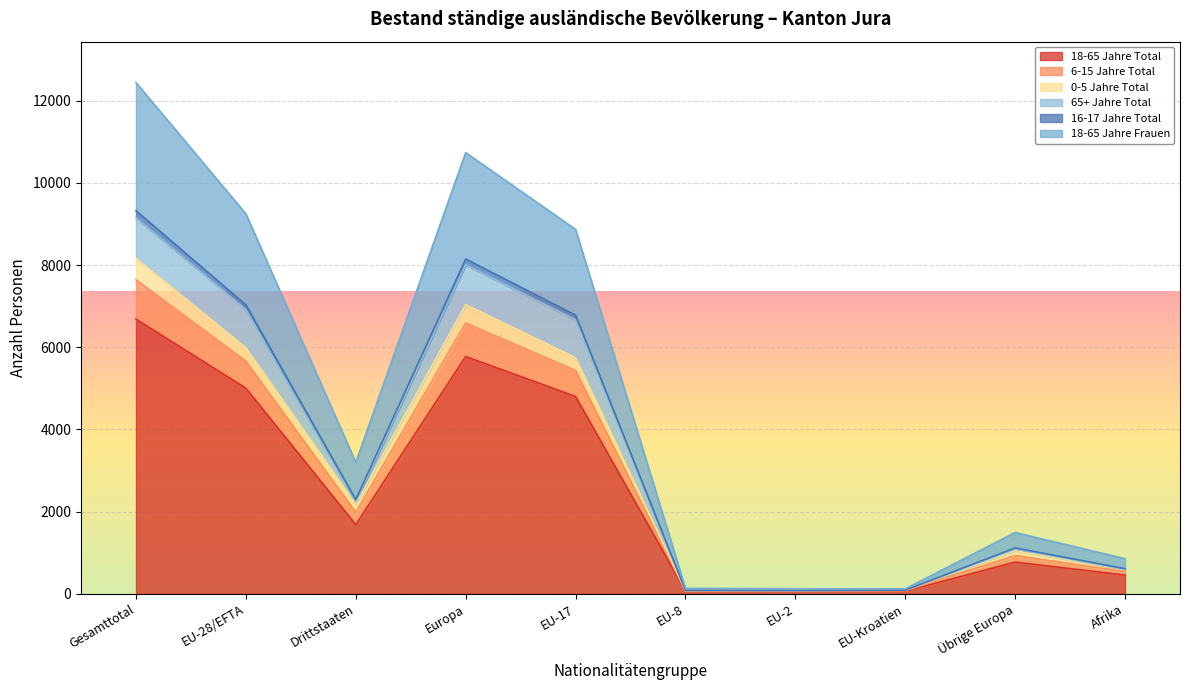

Which category has the highest value in the 18-65 Jahre Total series?

Gesamttotal